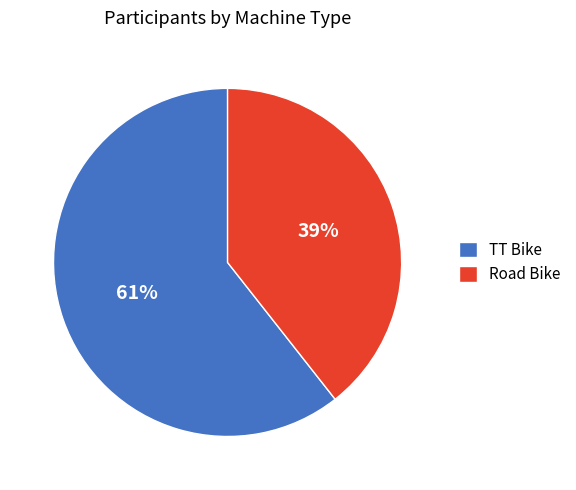

How many slices are in this pie chart?

2